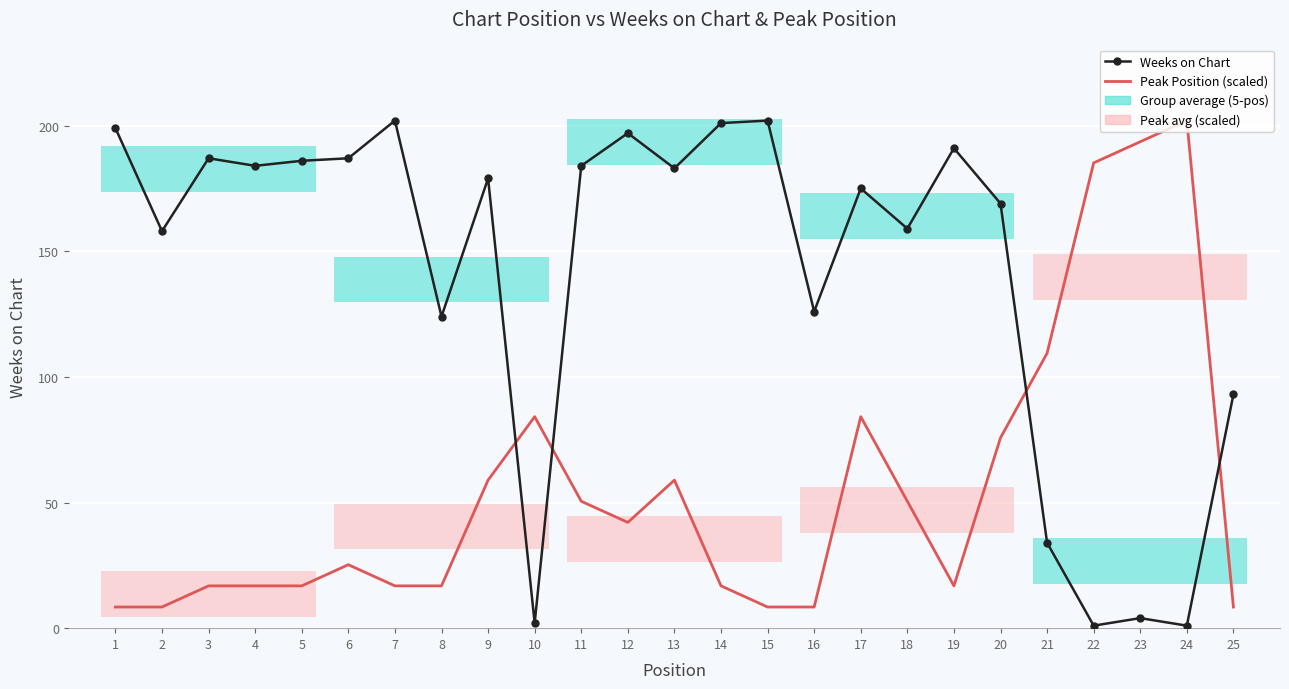

What is the difference between the second highest and second lowest values in the Weeks on Chart series?

201.0